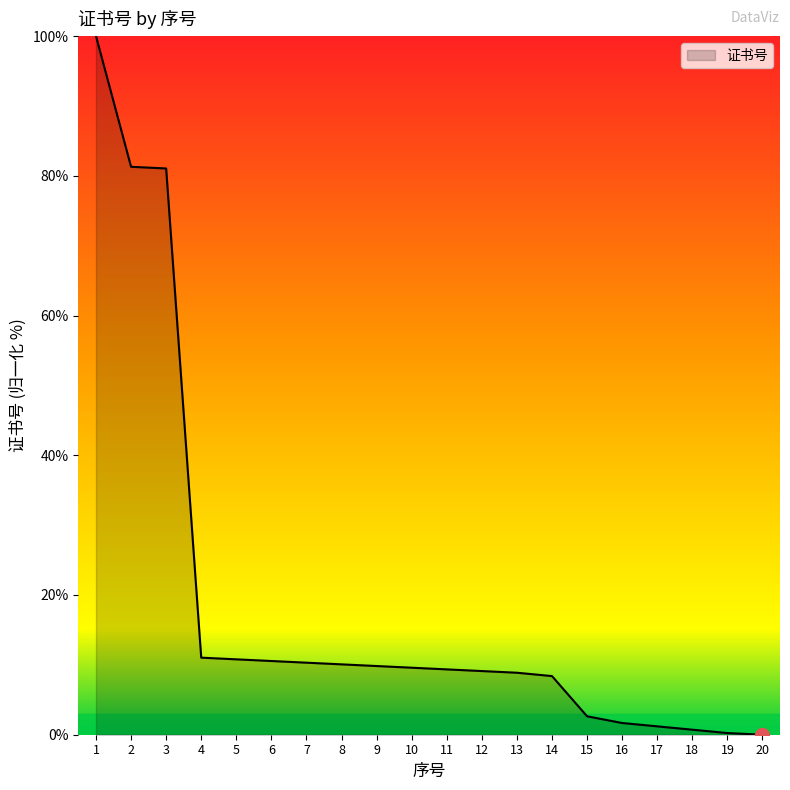

What is the difference between the maximum and minimum values?

100.0